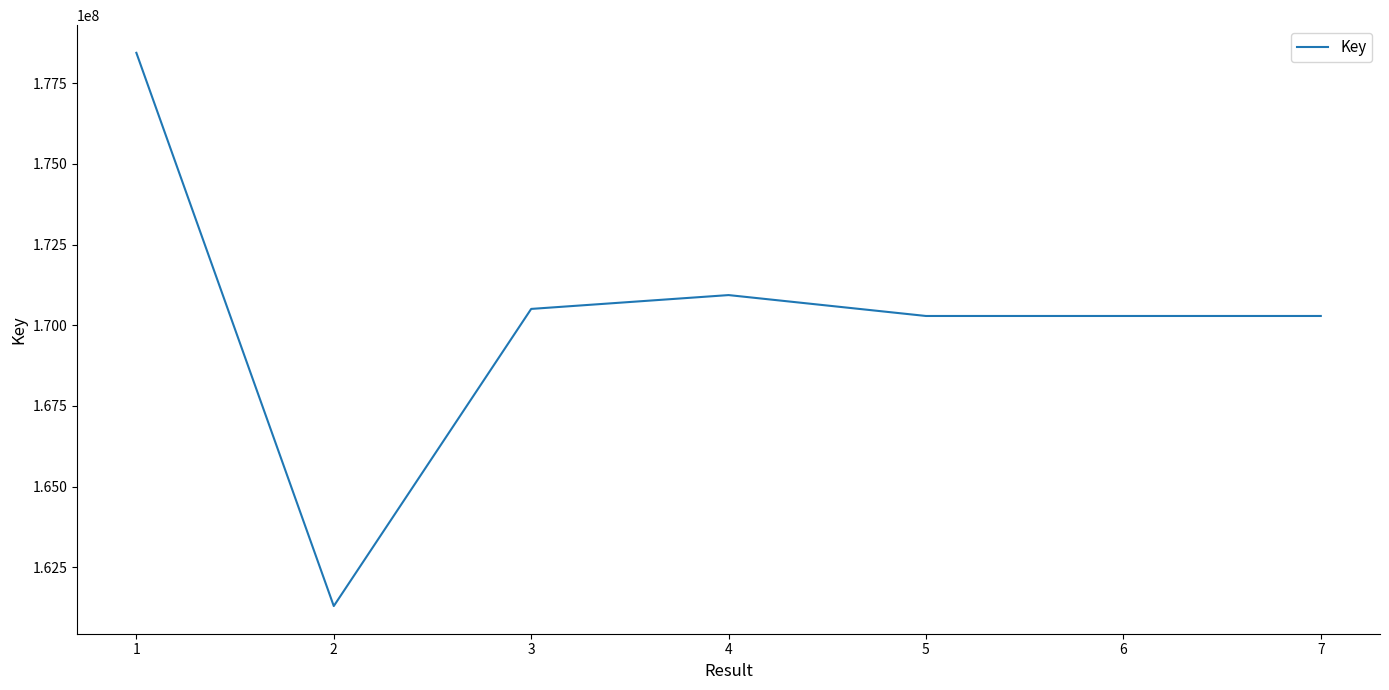

What value does the data have at 5, to the nearest 50?

170286750